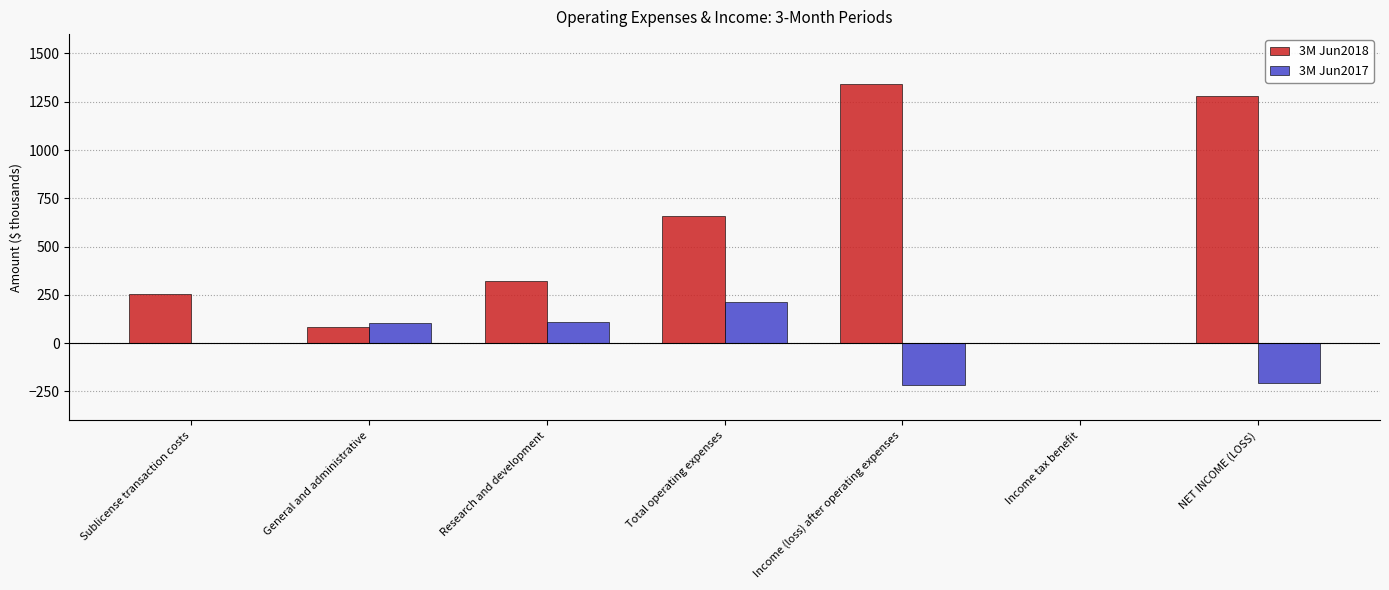

Which label corresponds to the largest value in the chart?

Income (loss) after operating expenses